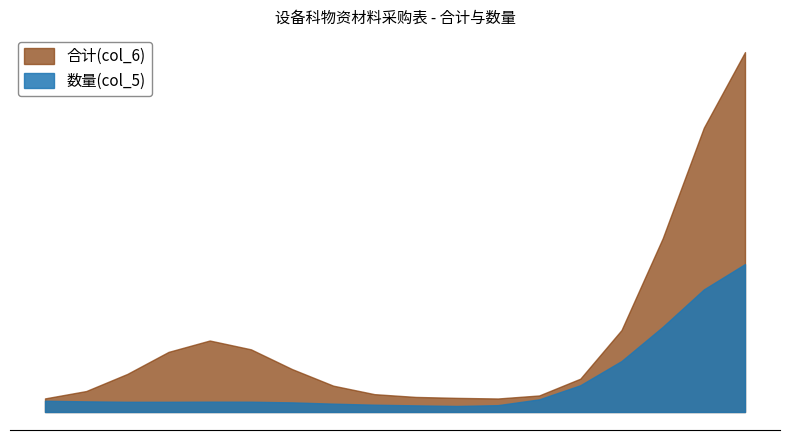

At how many categories does at least one series exceed 128?

3